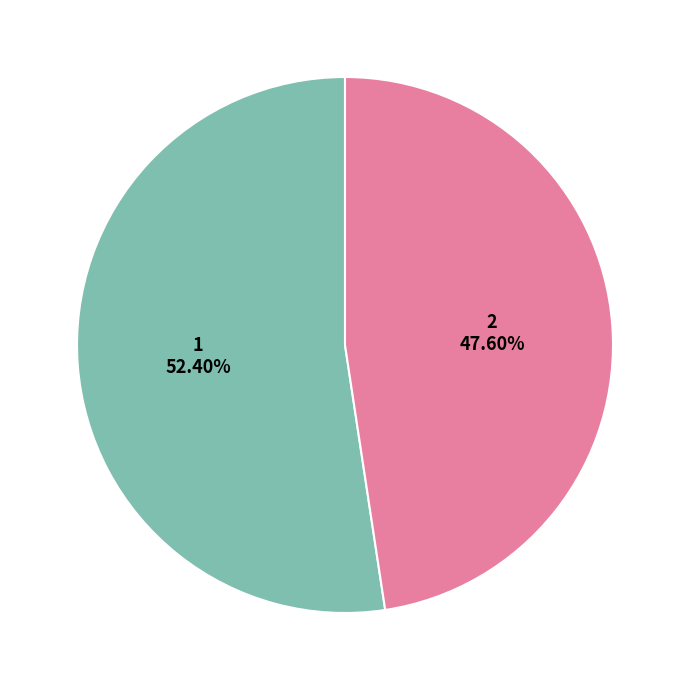

Does 2 represent more than half of the total?

No